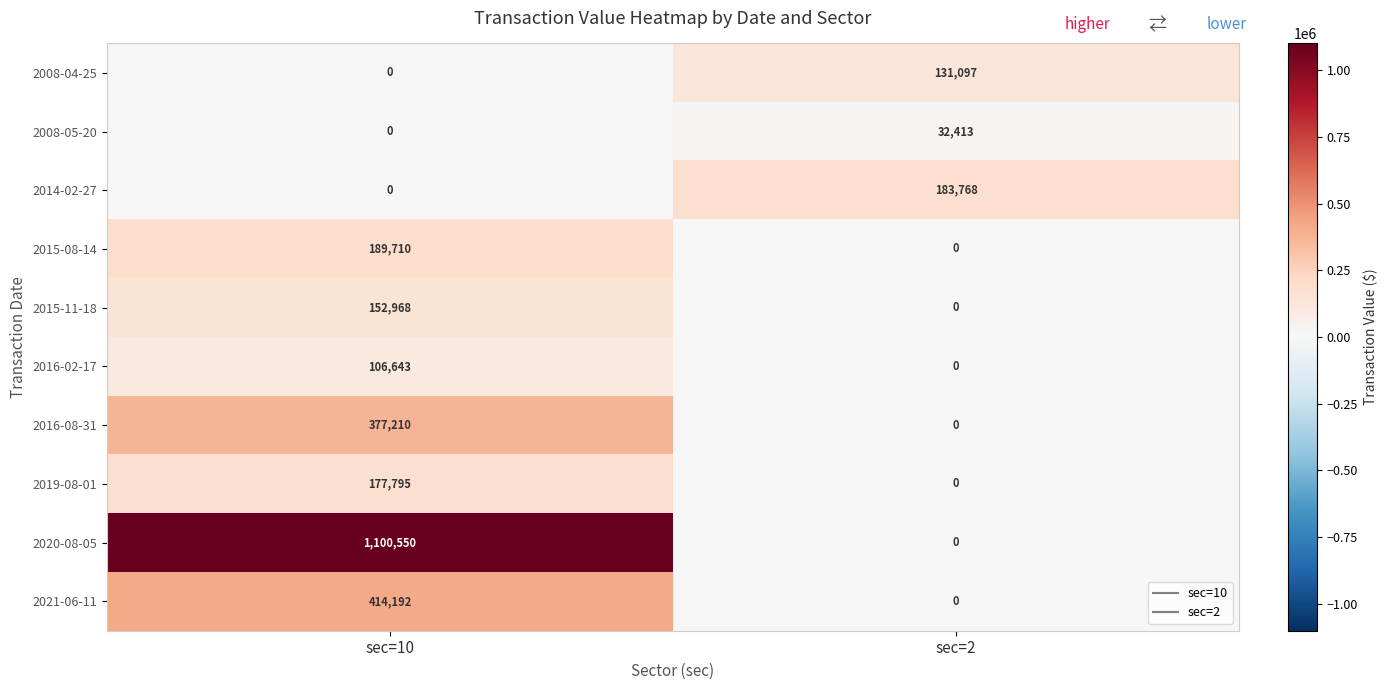

Reading left to right, list all the values displayed in this chart.

2008-04-25: sec=10=0	sec=2=131097
2008-05-20: sec=10=0	sec=2=32413
2014-02-27: sec=10=0	sec=2=183768
2015-08-14: sec=10=189710	sec=2=0
2015-11-18: sec=10=152968	sec=2=0
2016-02-17: sec=10=106643	sec=2=0
2016-08-31: sec=10=377210	sec=2=0
2019-08-01: sec=10=177795	sec=2=0
2020-08-05: sec=10=1100550	sec=2=0
2021-06-11: sec=10=414192	sec=2=0